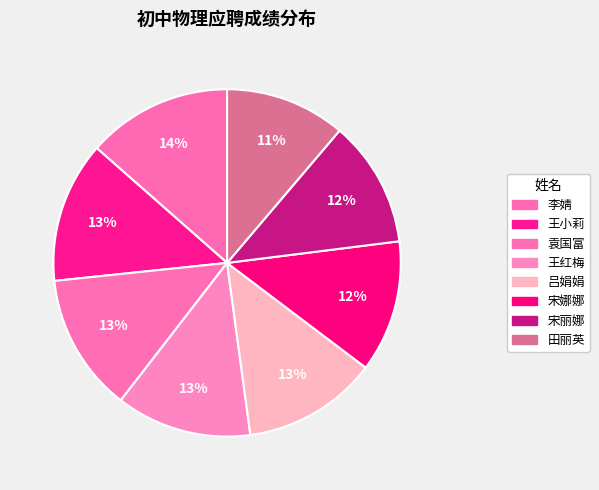

Is there any slice that represents more than half of the pie?

No